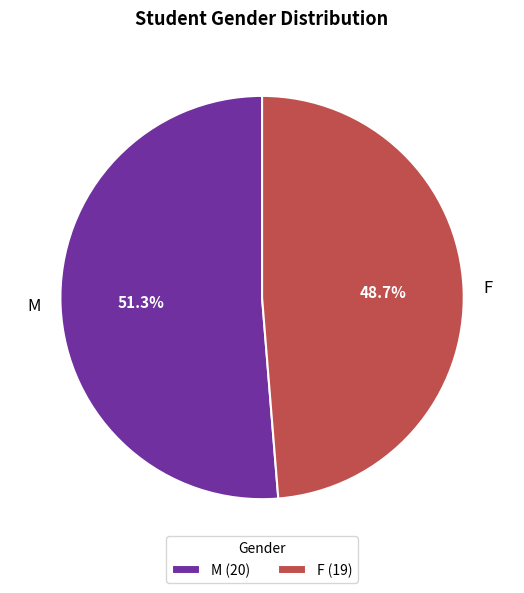

How many slices are in this pie chart?

2